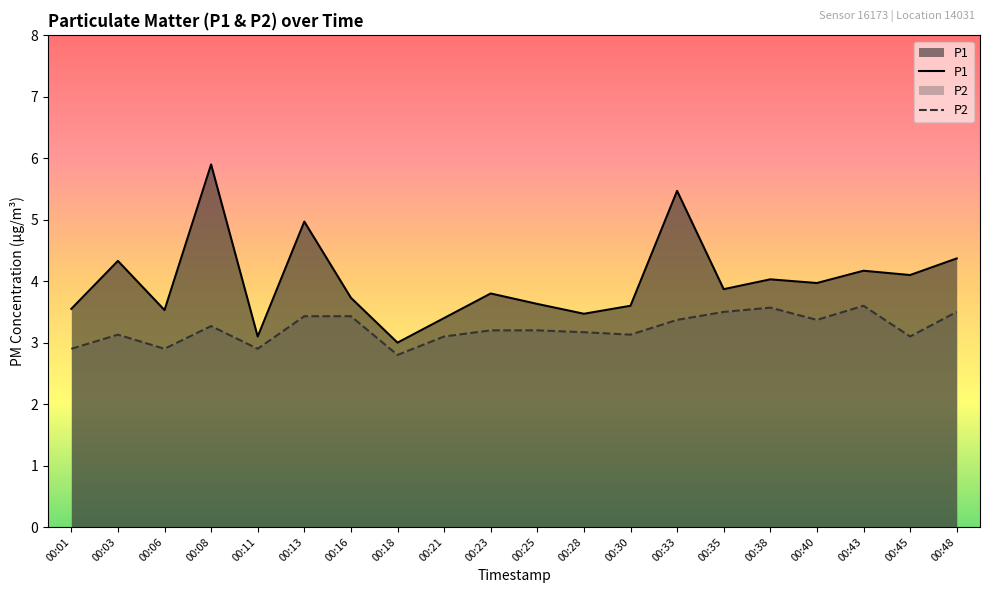

True or false: P1 and P2 intersect in this chart.

False